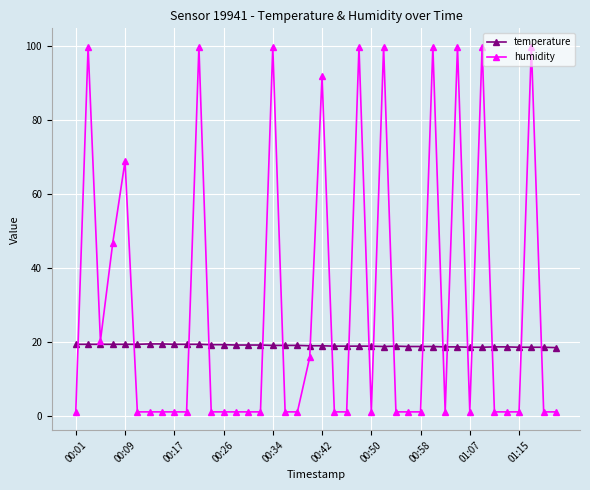

True or false: humidity has more than 0 points higher than both neighbors.

True